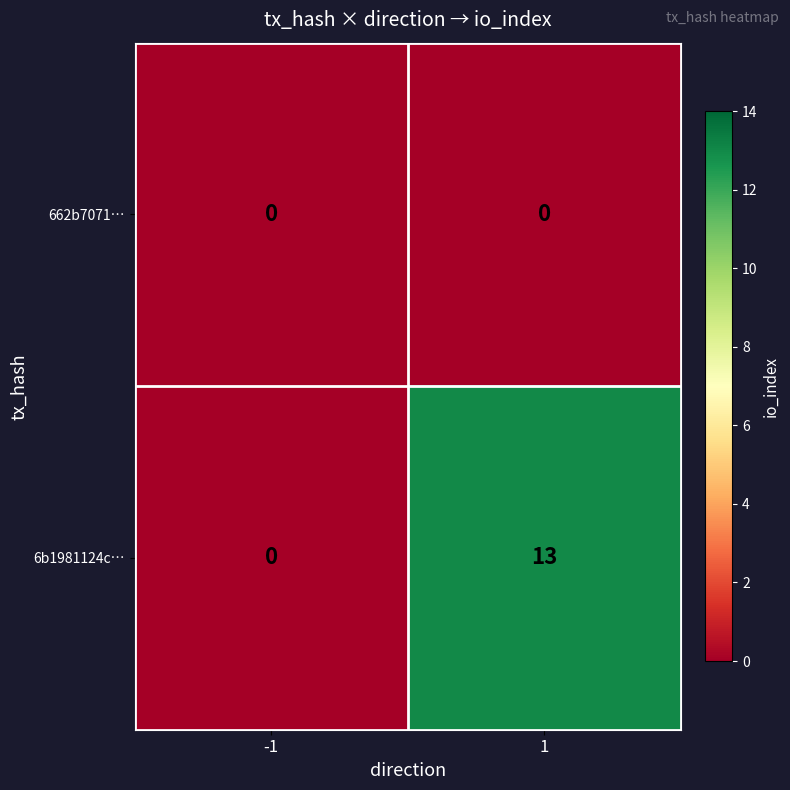

How many data points in 6b1981124c… are less than 13?

1